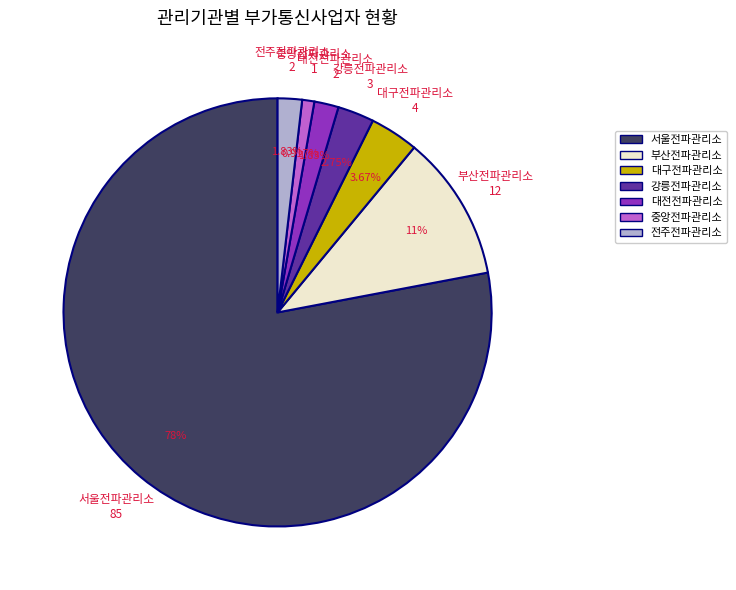

Count the number of slices in the pie.

7